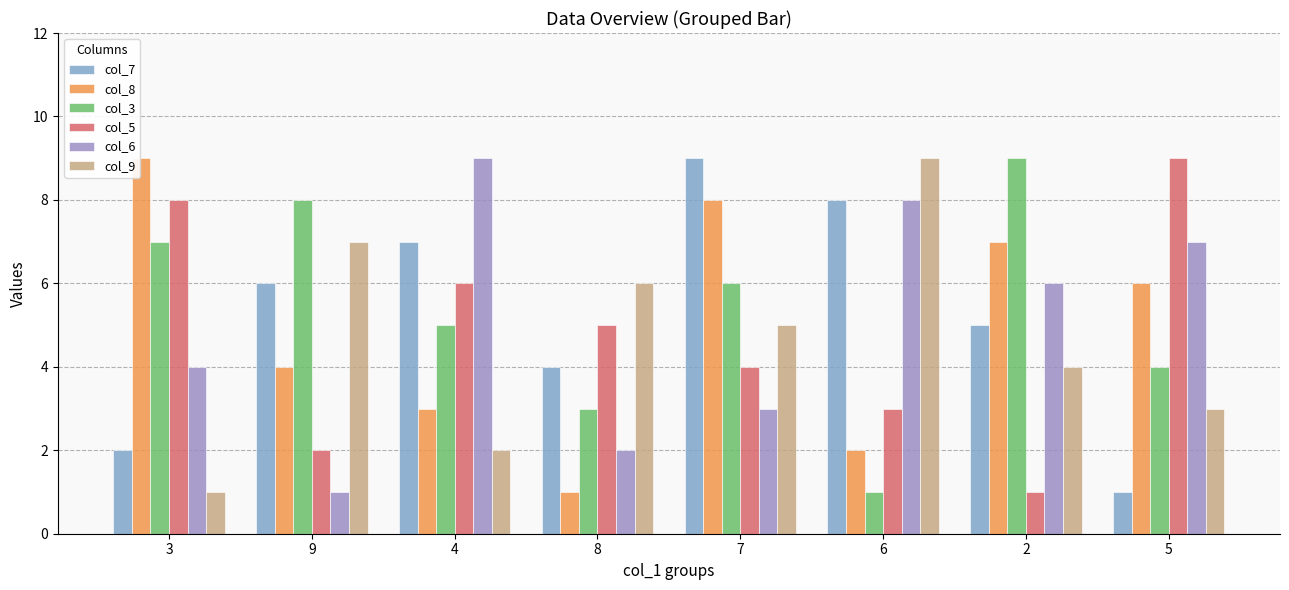

How many bars are there in total?

48